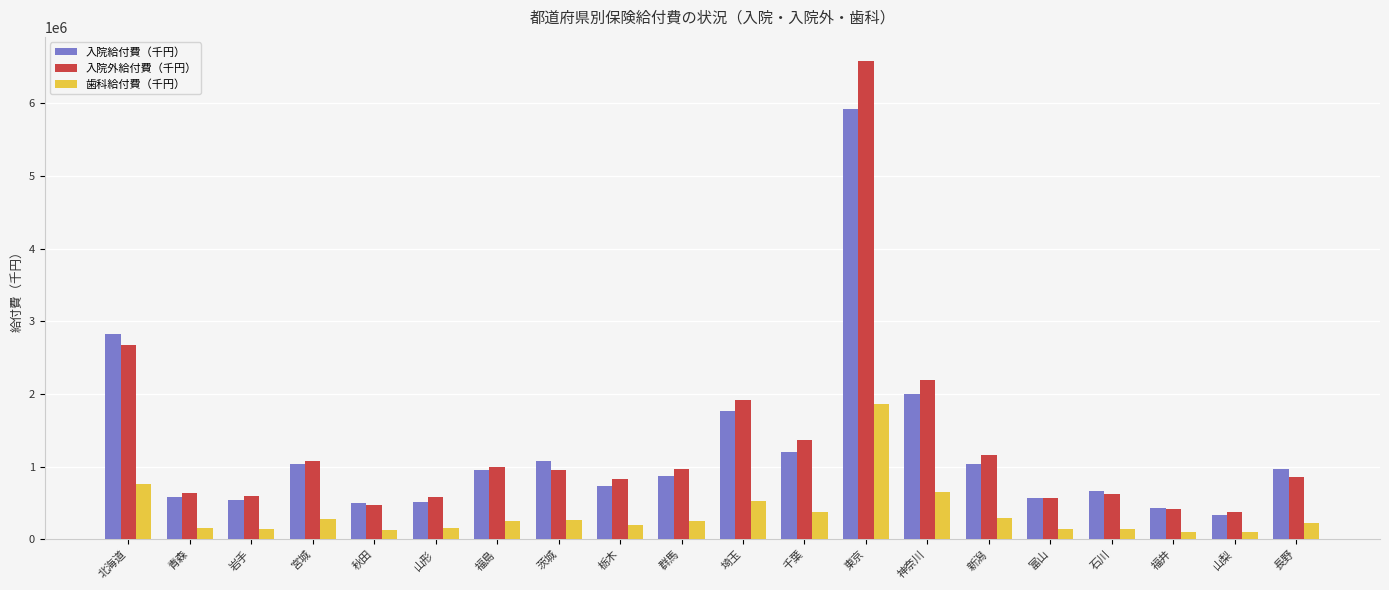

Which series has the largest total across all categories?

入院外給付費（千円）